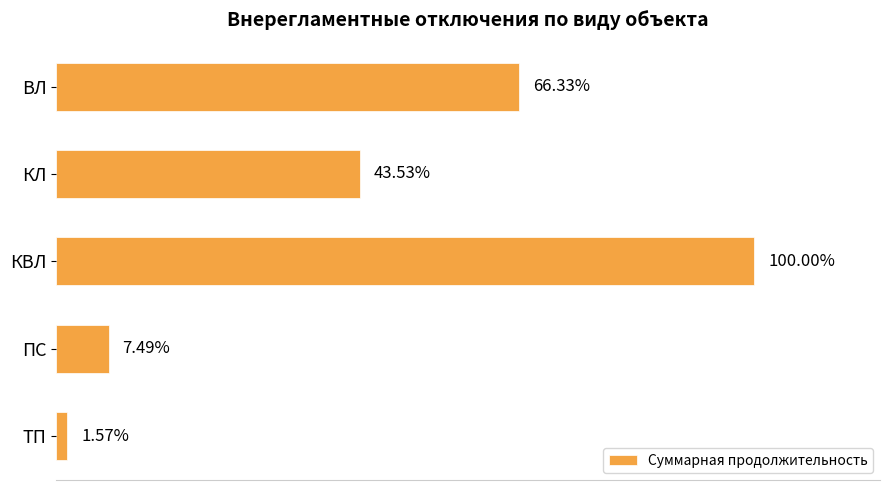

How many series are shown in this chart?

1